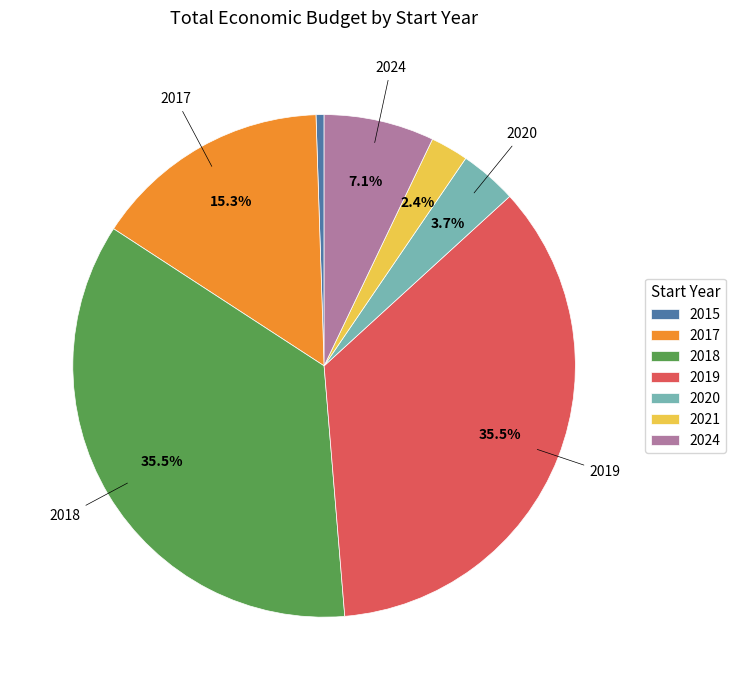

Is there any slice that represents more than half of the pie?

No